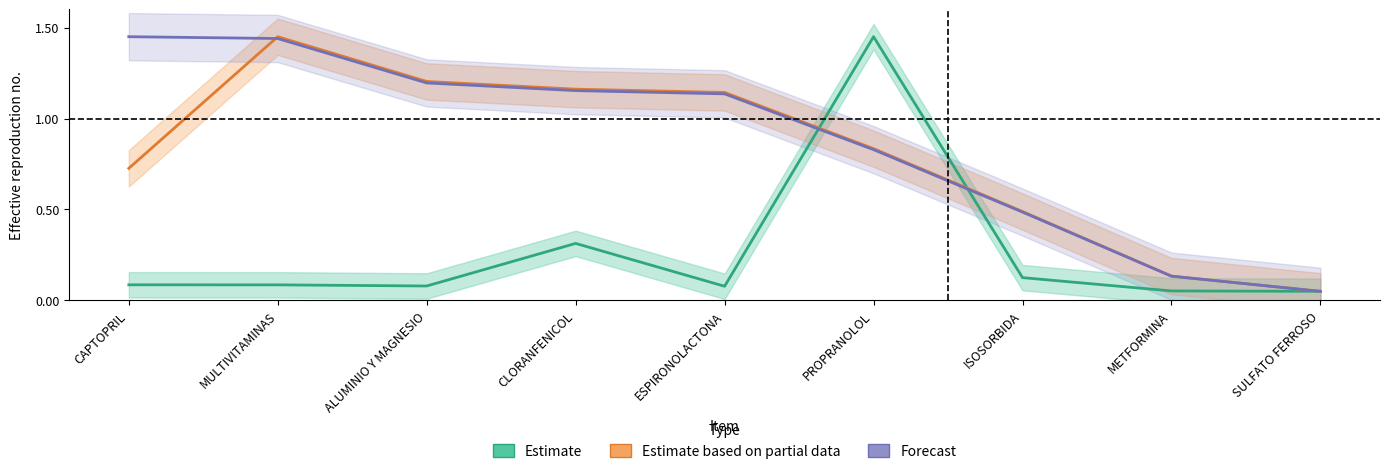

What is the difference between the Forecast values at SULFATO FERROSO and ISOSORBIDA?

0.4